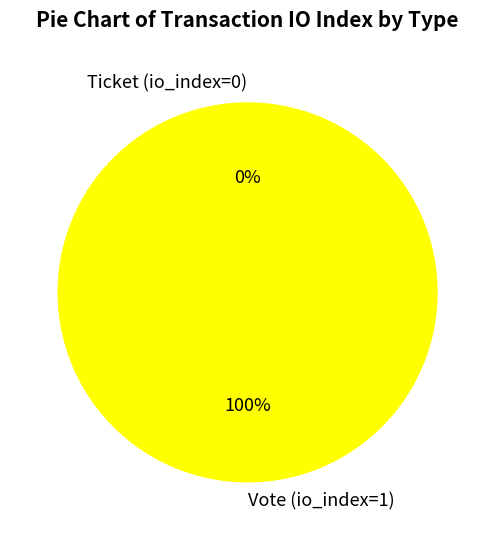

What is the largest slice in the pie chart?

Vote (io_index=1)